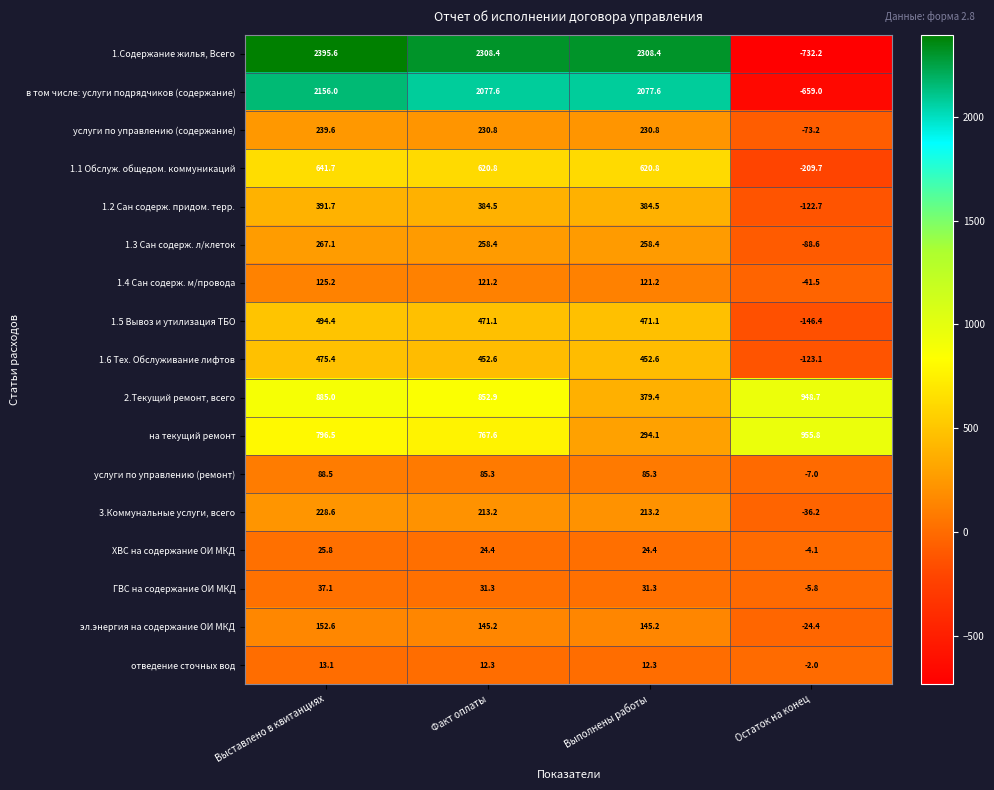

What is the sum of the эл.энергия на содержание ОИ МКД values at Выставлено в квитанциях and Выполнены работы?

297.8